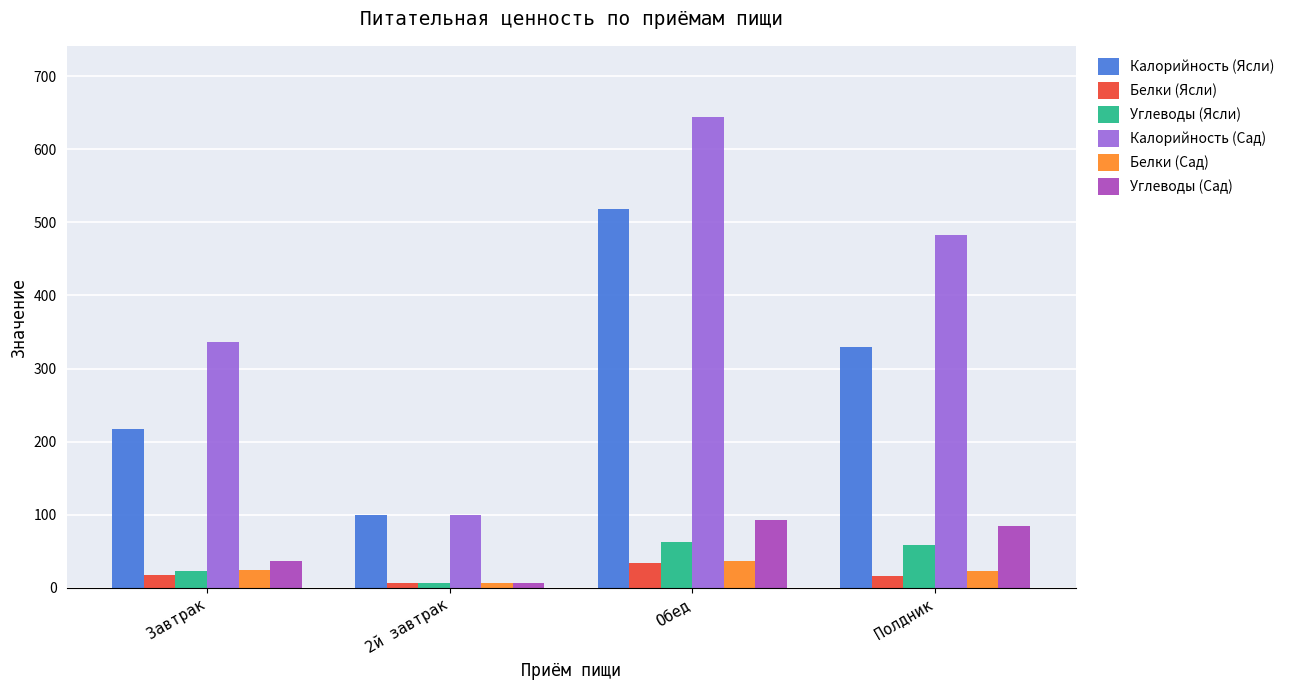

Which series changed the most between Завтрак and Обед?

Калорийность (Сад)